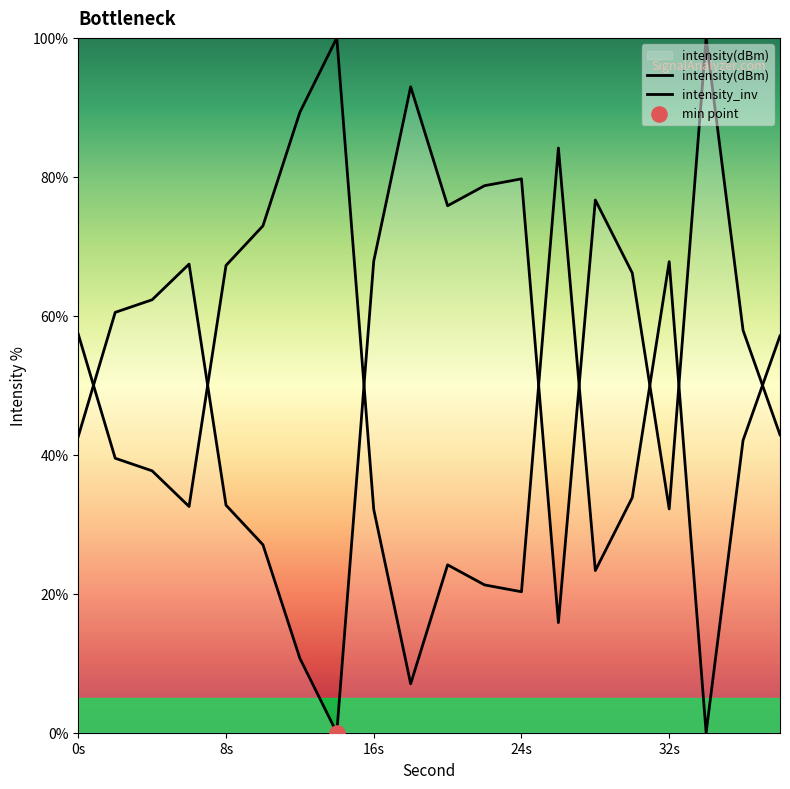

Which series has the largest Y range (max minus min)?

intensity(dBm)